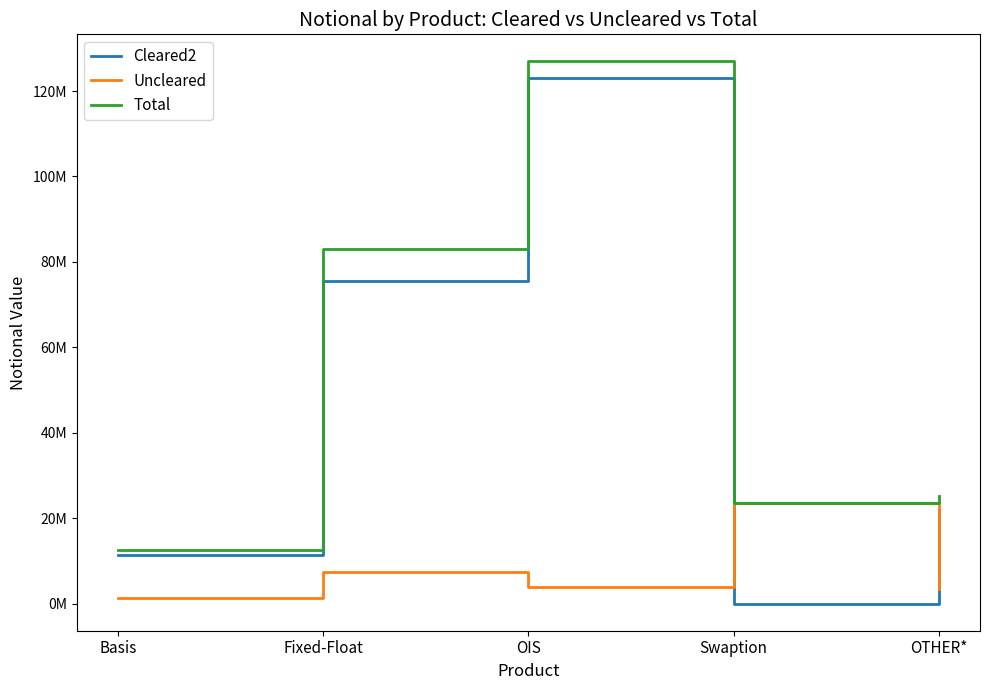

What is the total value across all series at Basis?

25175327